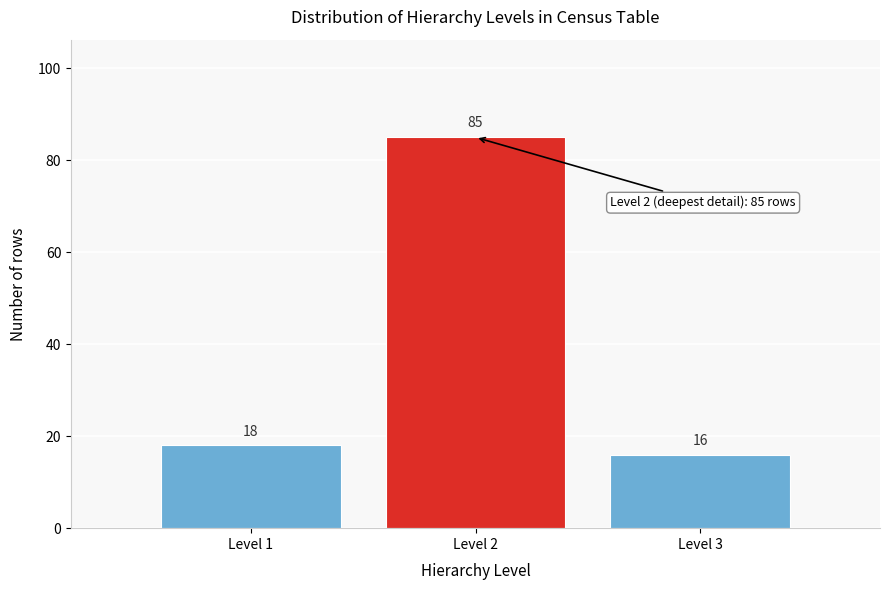

Reading left to right, transcribe all the data shown in this chart.

Level 1=18	Level 2=85	Level 3=16